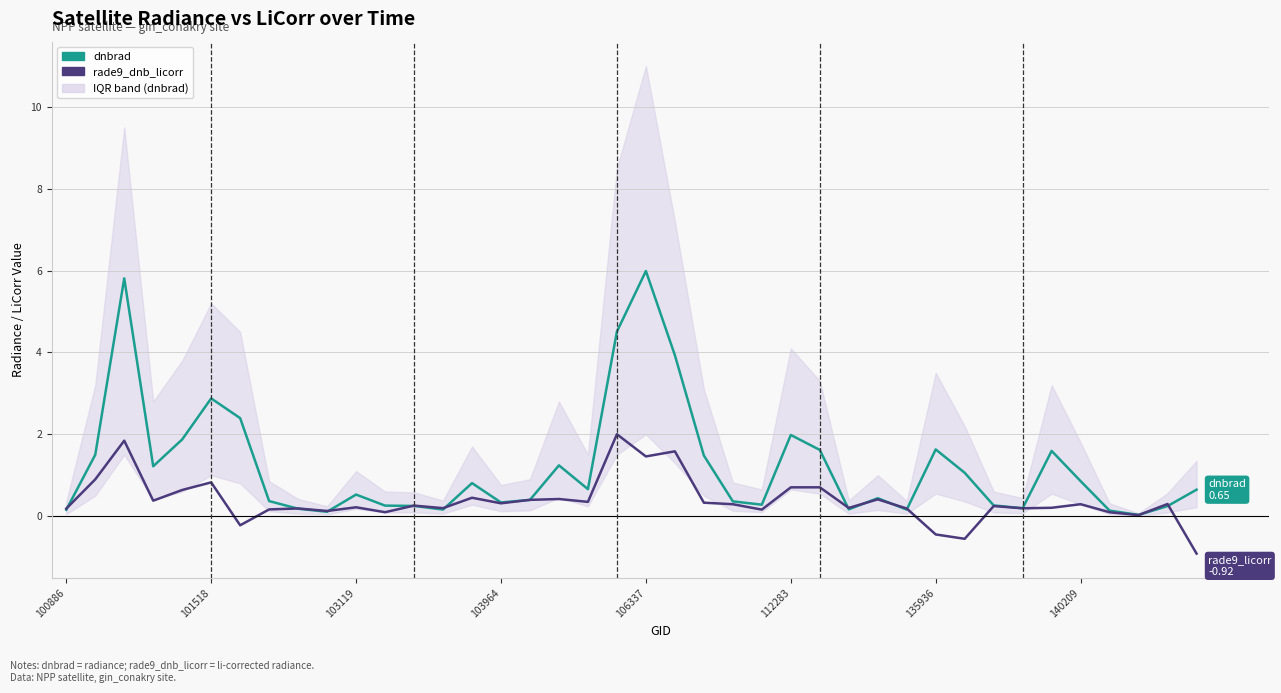

How many interior local valleys does the dnbrad series have?

10